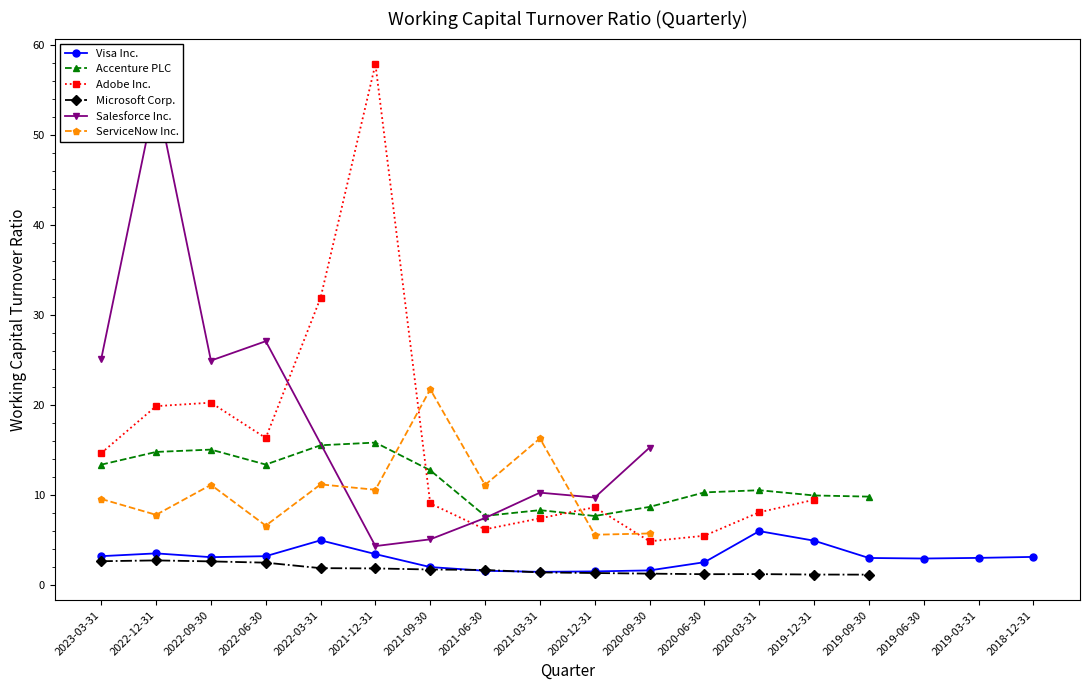

Where is the first local minimum for Visa Inc.?

2022-09-30